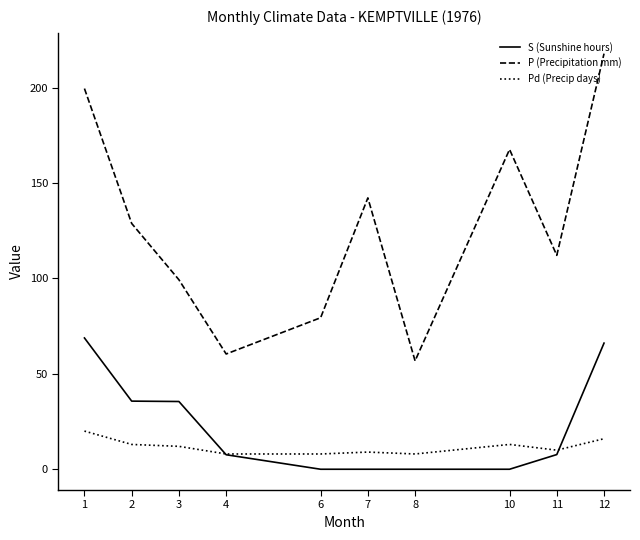

The S (Sunshine hours) series shows 0.0 at 8. True or false?

True